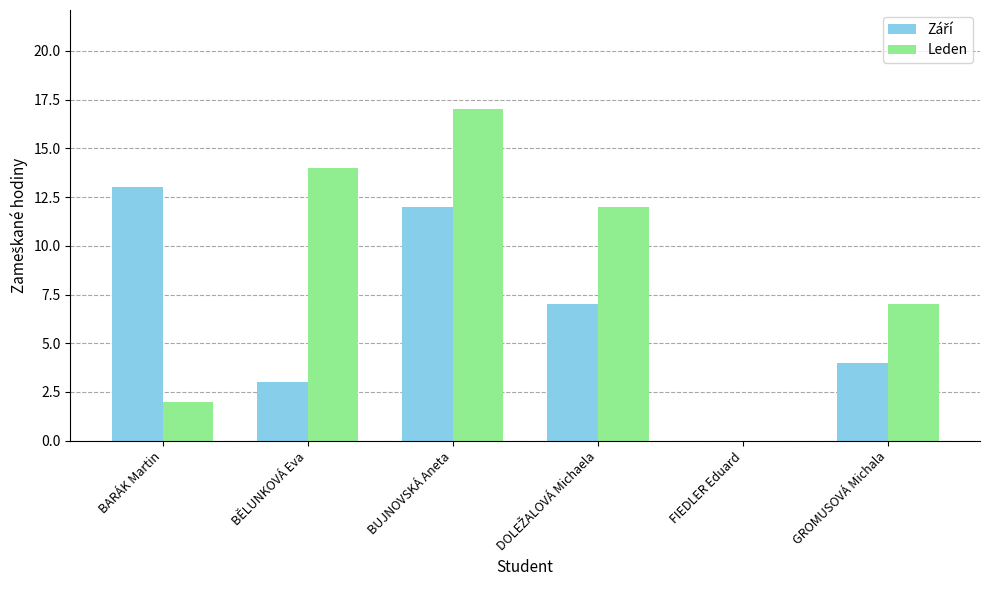

At which label is Leden closest to 8?

GROMUSOVÁ Michala